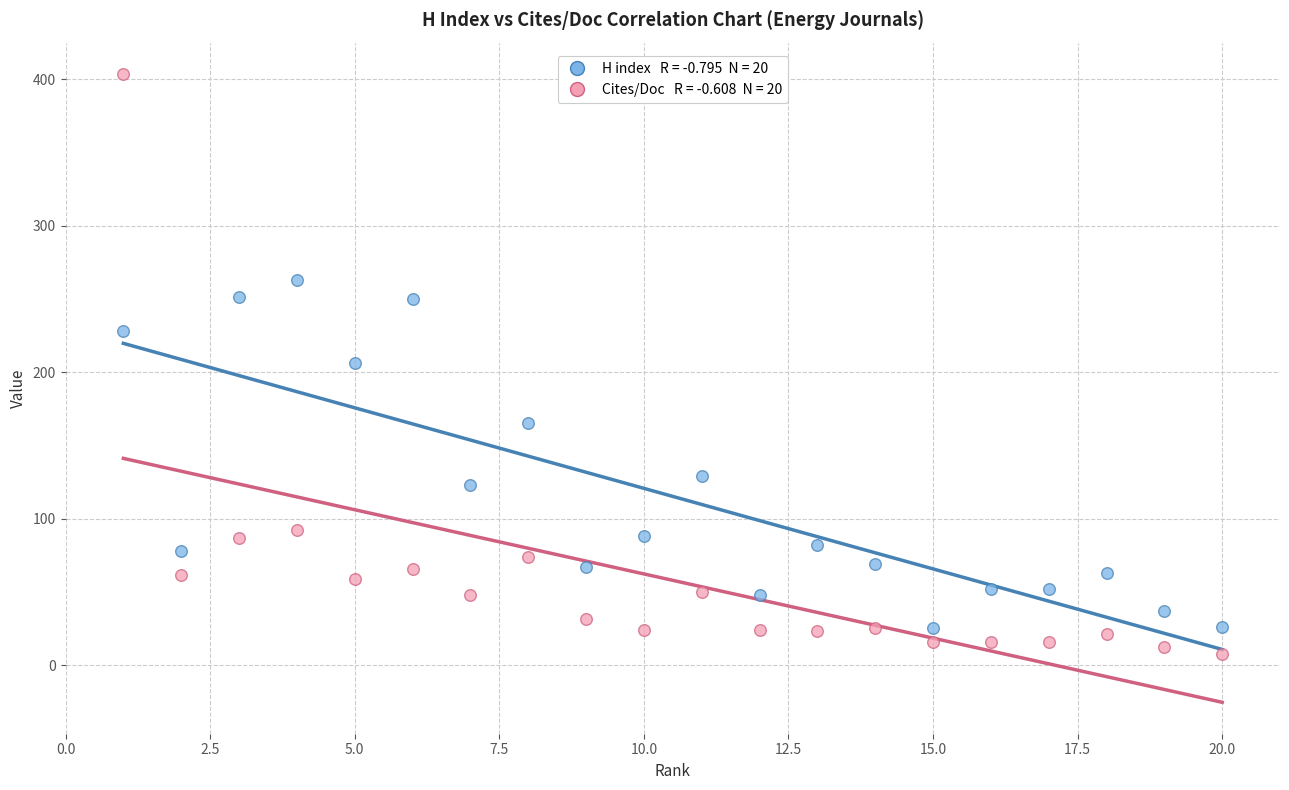

Across all data points, what is the range of Y values (max minus min)?

396.2